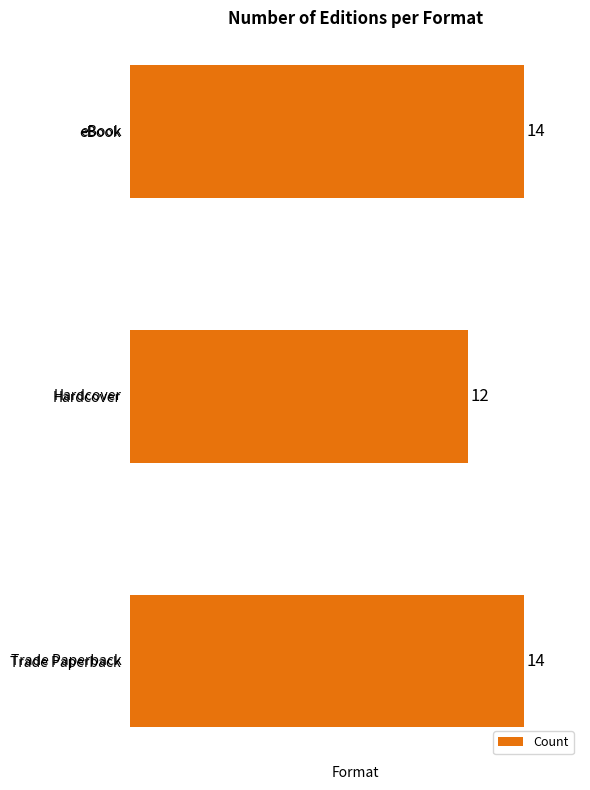

Count the values in the range 12 to 14.

3